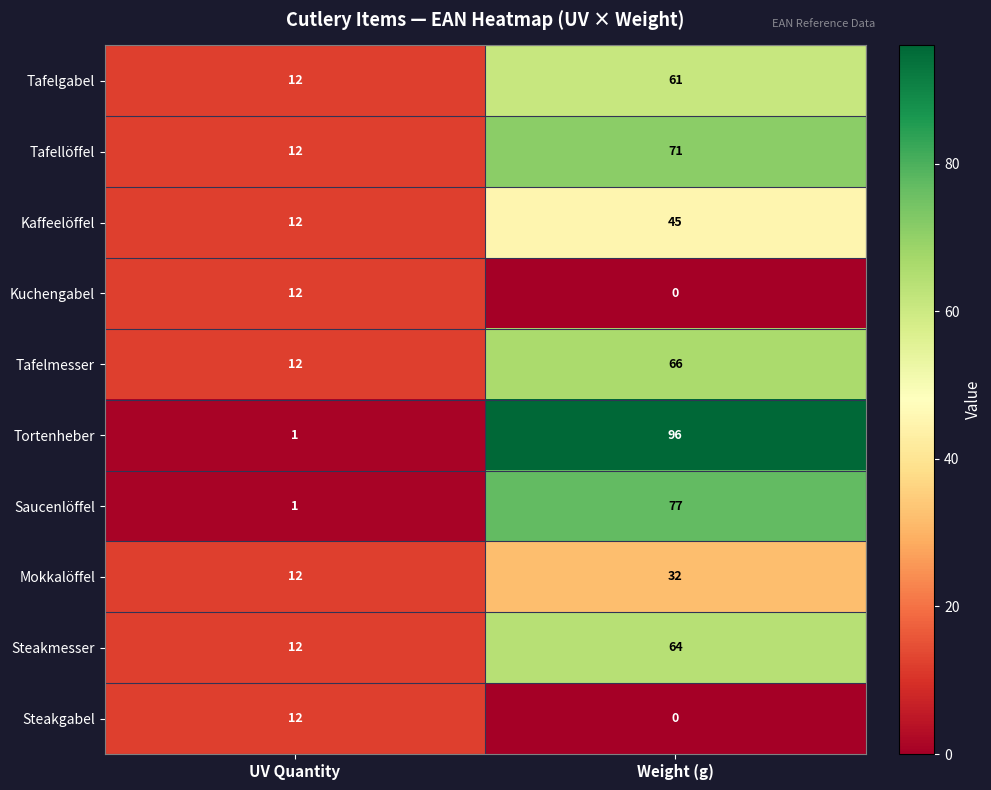

How many series are shown in this chart?

10